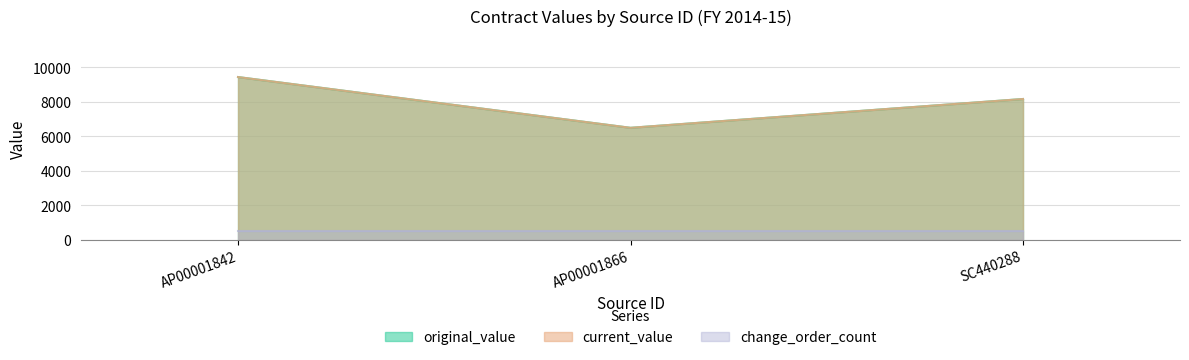

At which category is the sum across all series the highest?

AP00001842